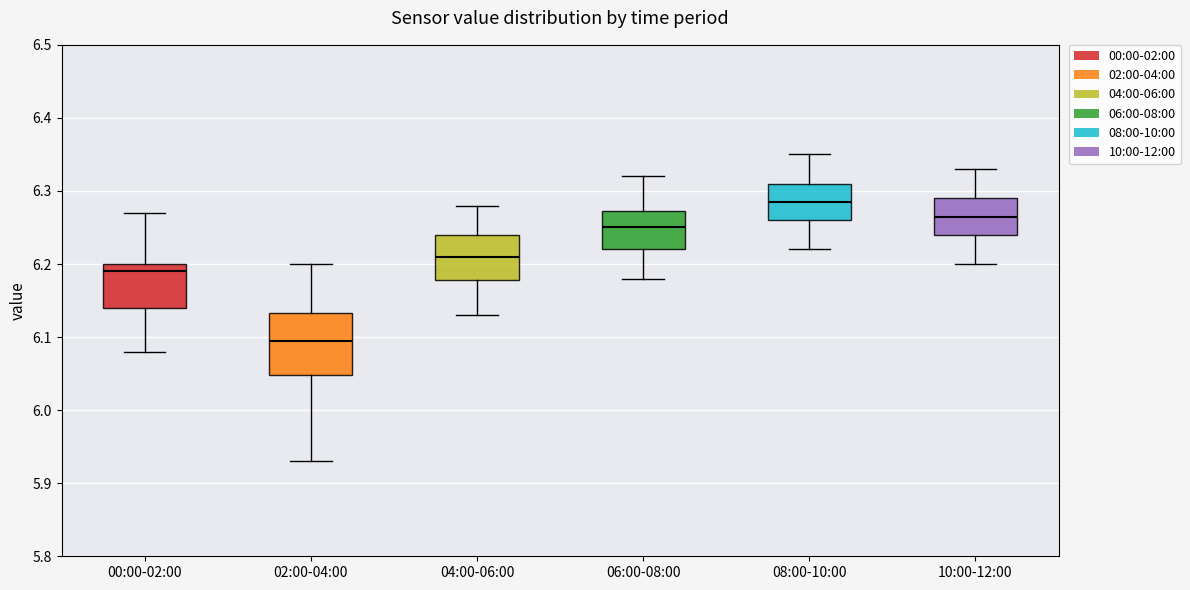

Reading left to right, transcribe this box plot: for each box, give where its median line is, the range the box spans, and where its two whiskers end, as read against the y-axis. The values are not printed on the chart, so give them approximately, as read against the axis.

00:00-02:00: median 6.19, box 6.14 to 6.20, whiskers 6.08 to 6.27
02:00-04:00: median 6.10, box 6.05 to 6.13, whiskers 5.93 to 6.20
04:00-06:00: median 6.21, box 6.18 to 6.24, whiskers 6.13 to 6.28
06:00-08:00: median 6.25, box 6.22 to 6.27, whiskers 6.18 to 6.32
08:00-10:00: median 6.29, box 6.26 to 6.31, whiskers 6.22 to 6.35
10:00-12:00: median 6.27, box 6.24 to 6.29, whiskers 6.20 to 6.33